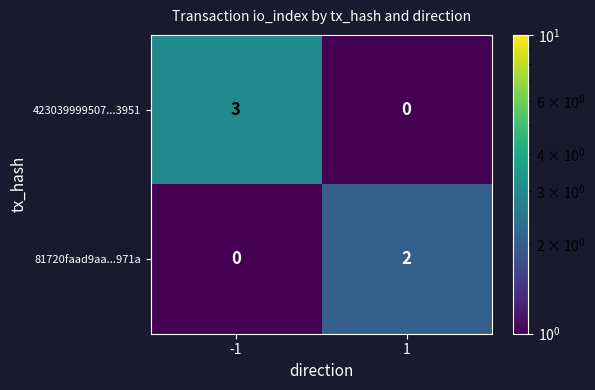

What is the maximum value shown in the chart?

3